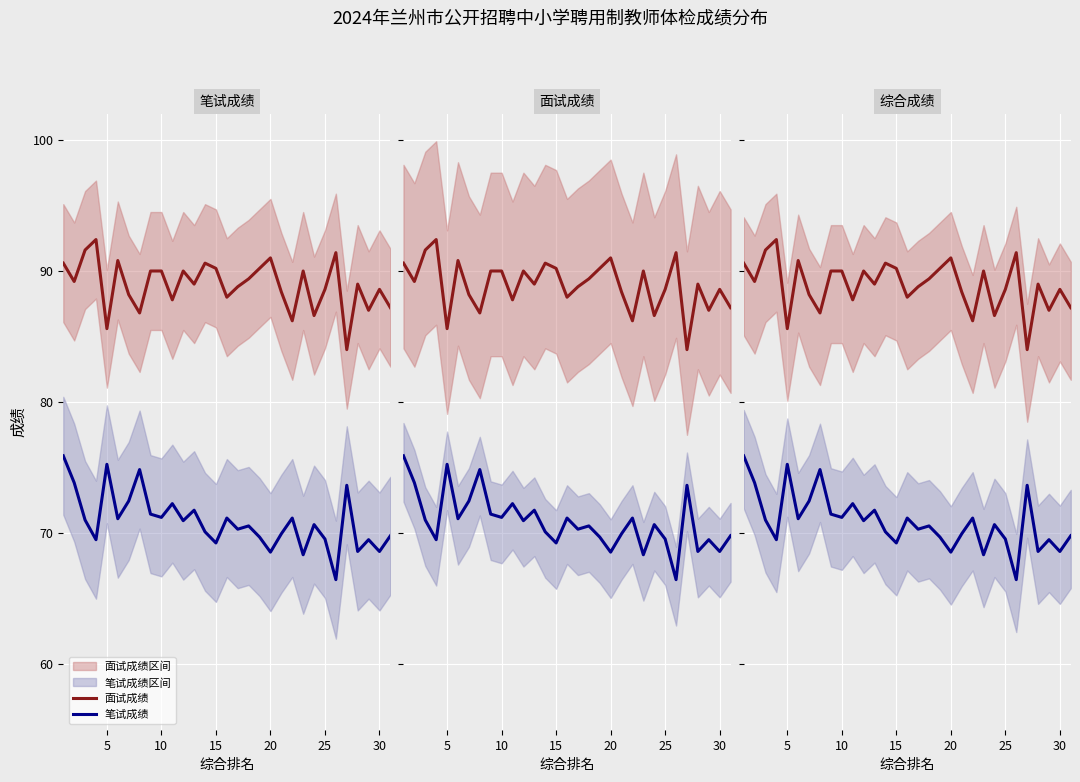

What is the difference between the maximum and minimum values in the 面试成绩 series?

8.4